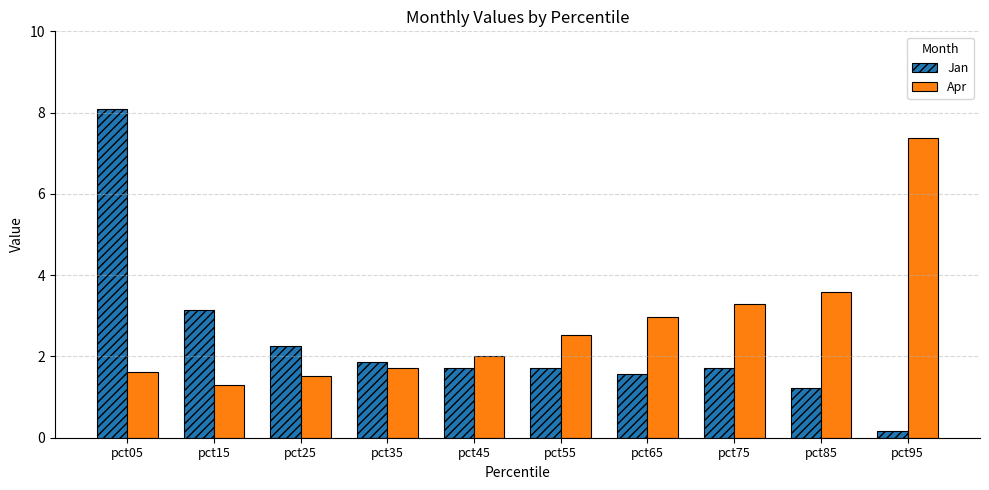

How many data points in Jan are above 1?

9